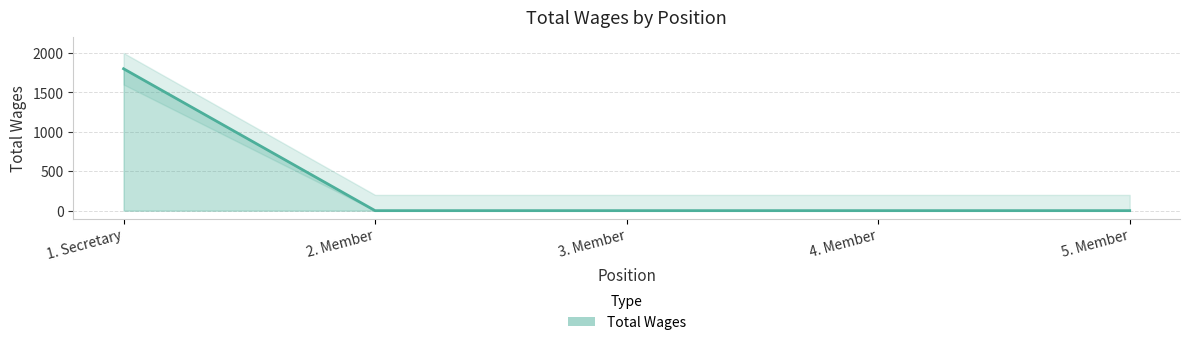

How many series are shown in this chart?

1